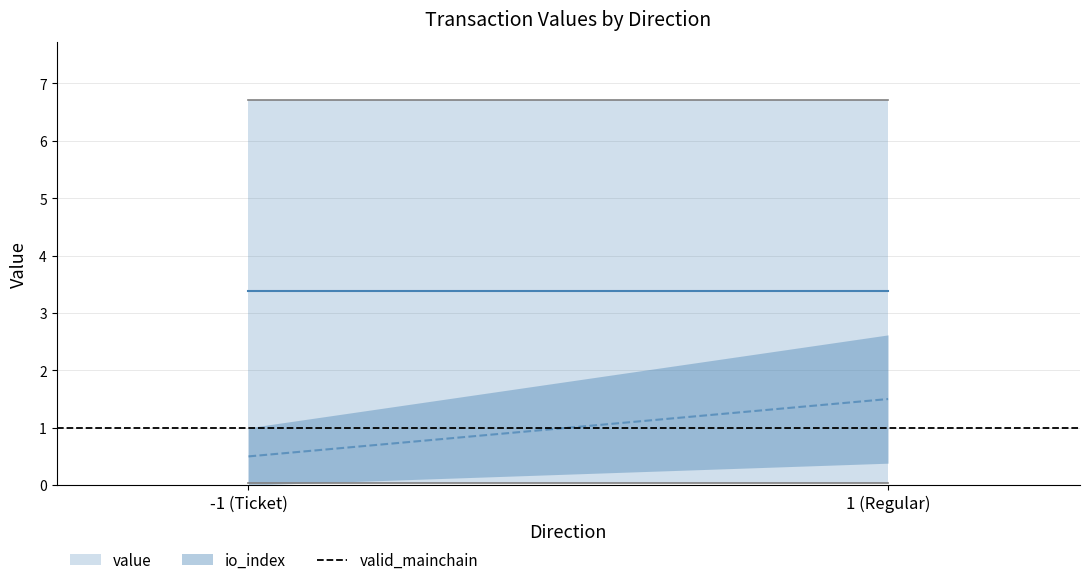

Reading right to left, extract all data points from this chart.

io_index: 1 (Regular)=3.0	1 (Regular)=1.0	1 (Regular)=0.0	1 (Regular)=2.0	-1 (Ticket)=1.0	-1 (Ticket)=0.0	-1 (Ticket)=0.0	-1 (Ticket)=1.0
value: 1 (Regular)=6.7	1 (Regular)=6.7	1 (Regular)=0.0	1 (Regular)=0.0	-1 (Ticket)=6.7	-1 (Ticket)=0.0	-1 (Ticket)=0.0	-1 (Ticket)=6.7
valid_mainchain: 1 (Regular)=1.0	1 (Regular)=1.0	1 (Regular)=1.0	1 (Regular)=1.0	-1 (Ticket)=1.0	-1 (Ticket)=1.0	-1 (Ticket)=1.0	-1 (Ticket)=1.0